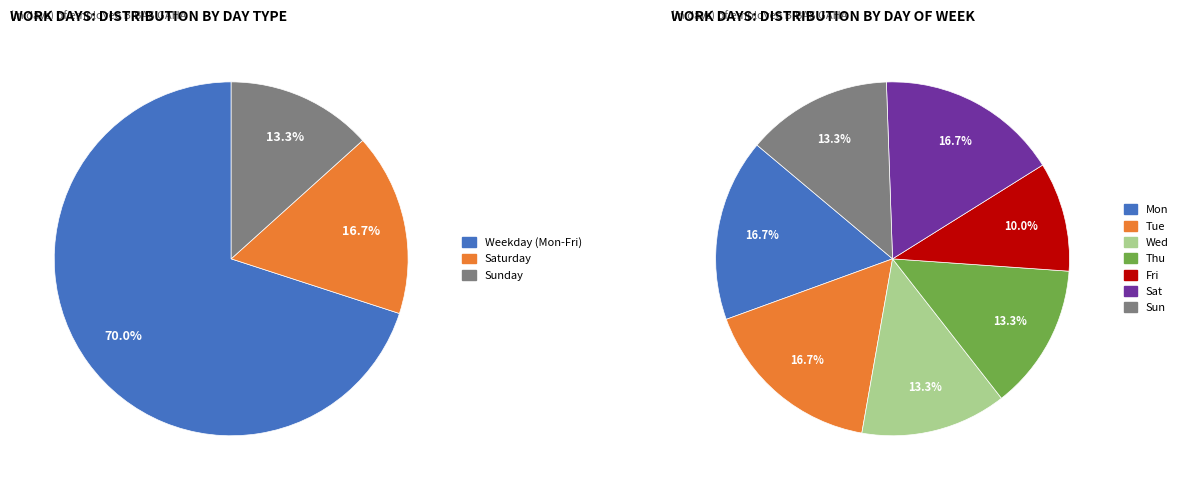

True or false: Fri accounts for 7% of the total.

False